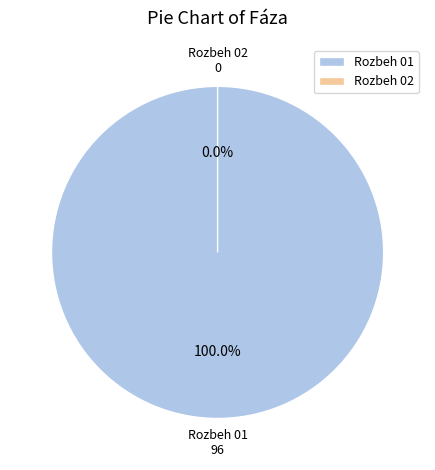

What is the largest slice in the pie chart?

Rozbeh 01